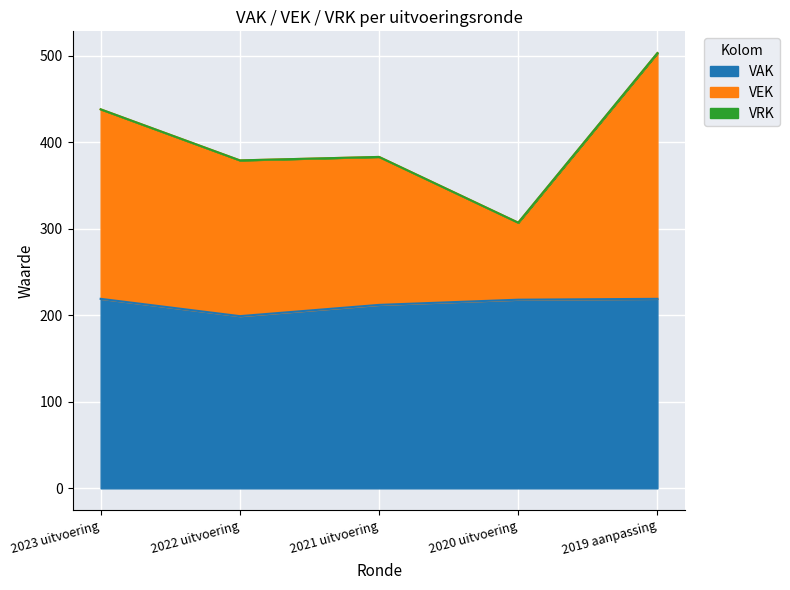

The value of VAK at 2023 uitvoering is 219. True or false?

True